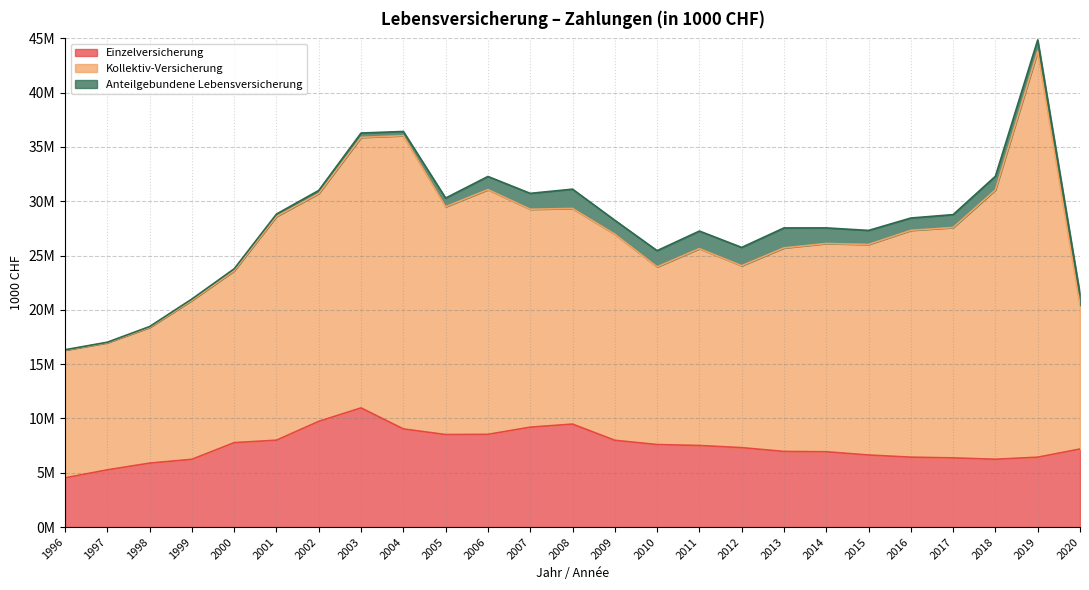

What is the average value of the Kollektiv-Versicherung series?

19538557.3